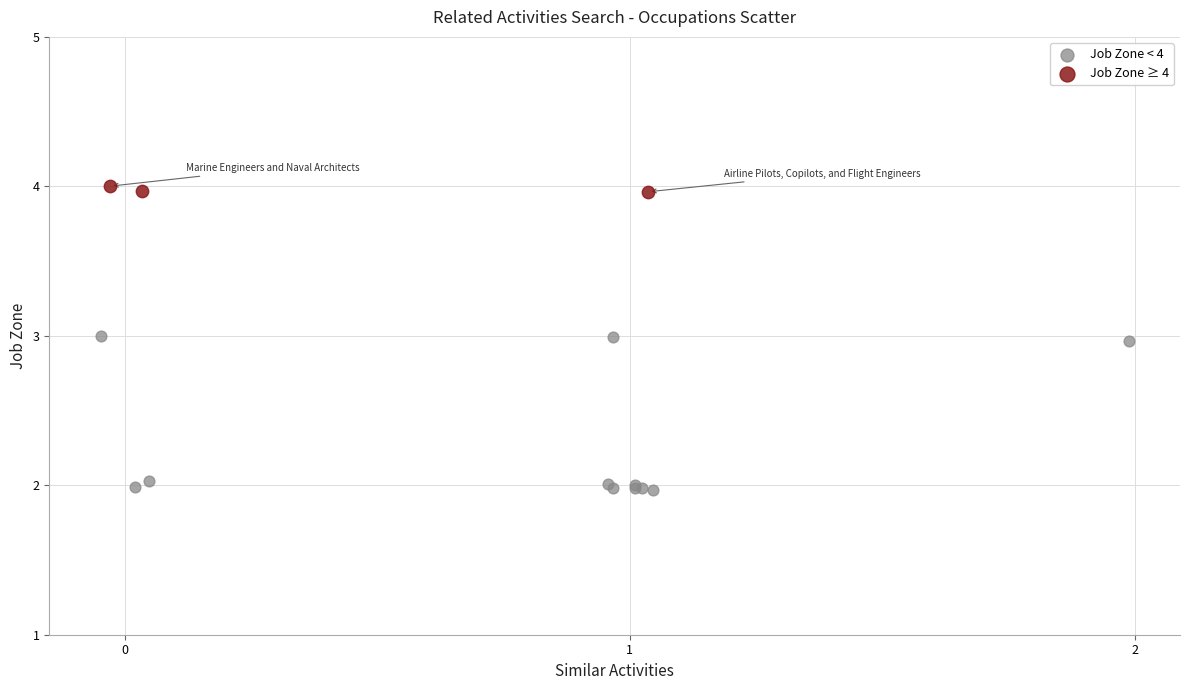

Which series contains the highest Y value?

Job Zone ≥ 4